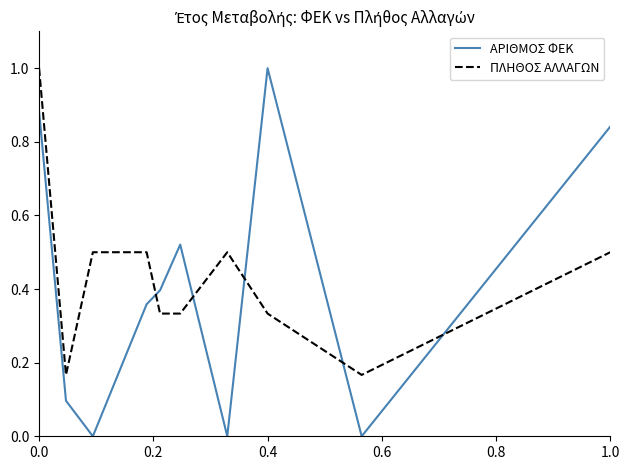

Which series has the largest range (max minus min)?

ΑΡΙΘΜΟΣ ΦΕΚ